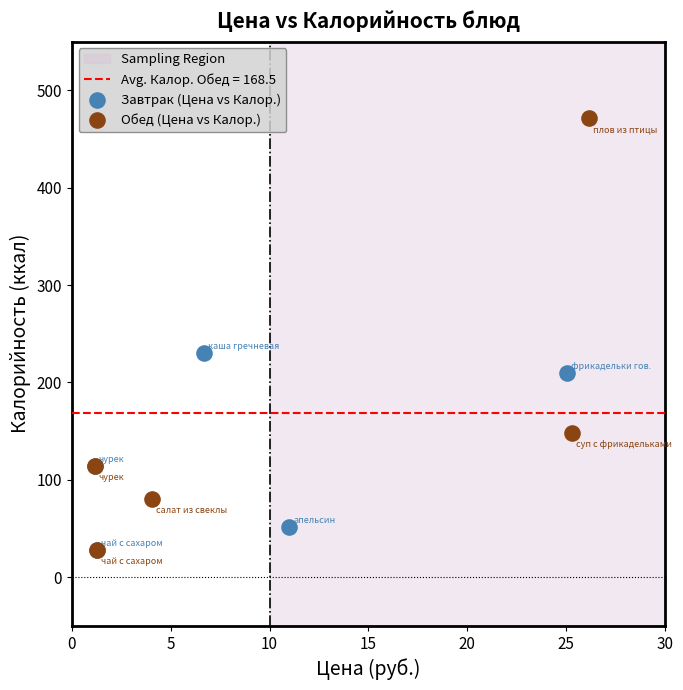

Which series contains the highest Y value?

Обед (Цена vs Калор.)